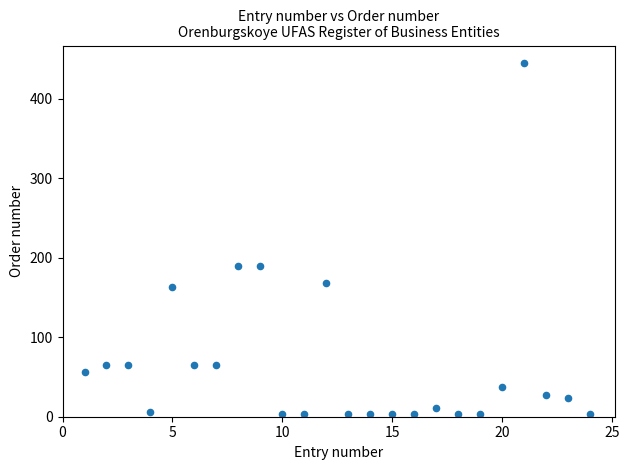

What is the range of Y values (max minus min)?

441